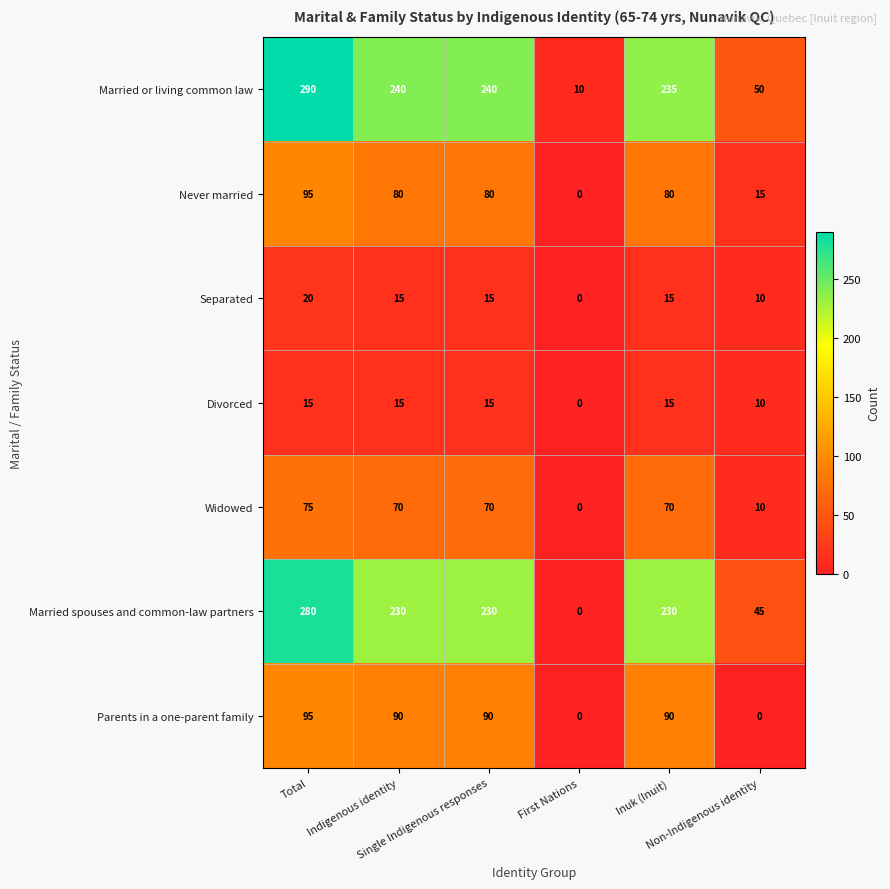

What is the greatest value displayed?

290